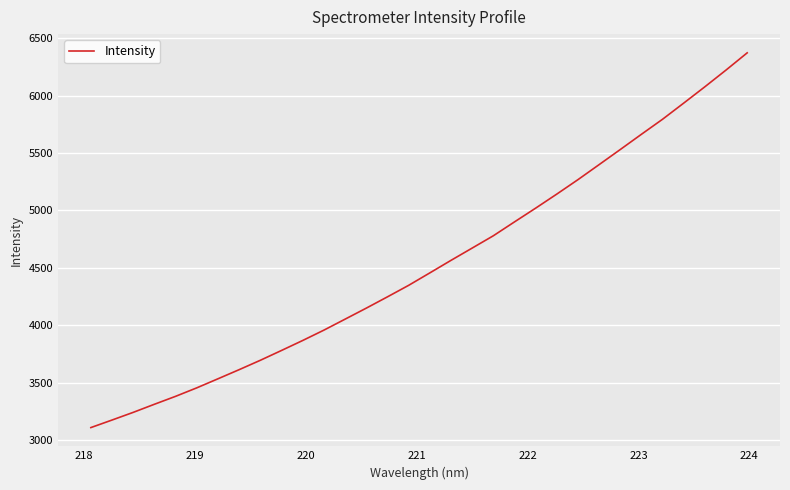

What is the maximum value shown in the chart?

6374.4